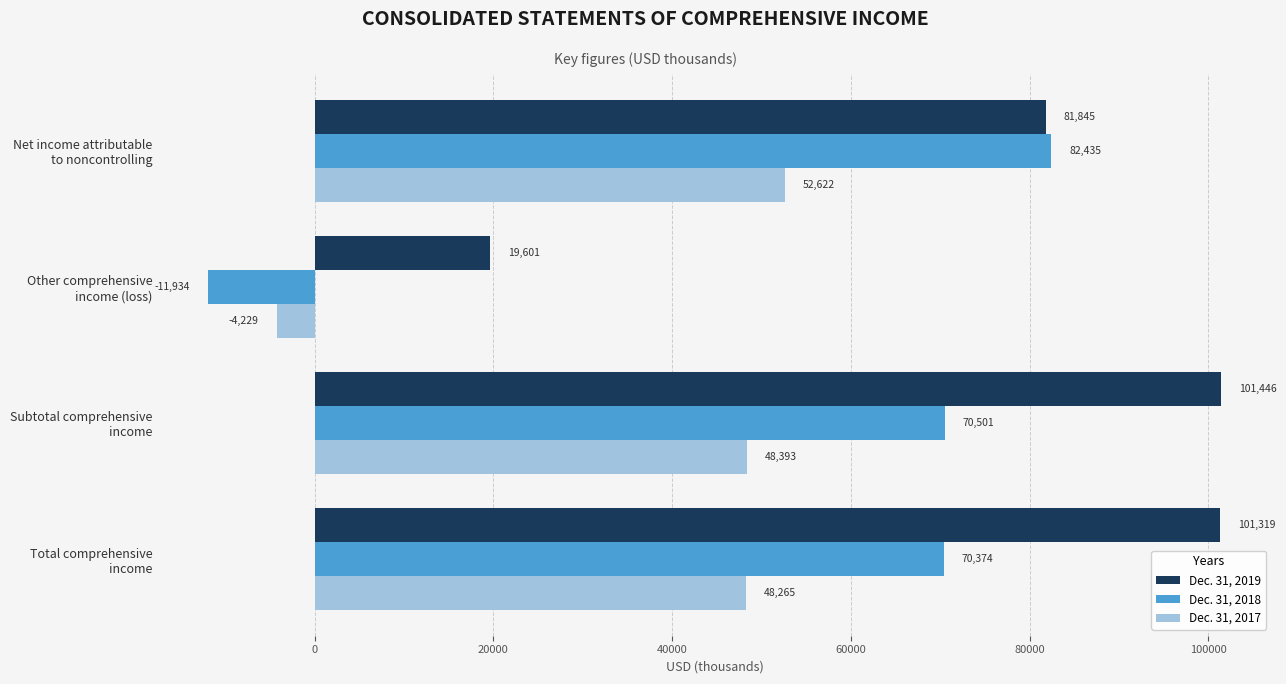

What is the difference between the maximum and second lowest values in the Dec. 31, 2017 series?

4357